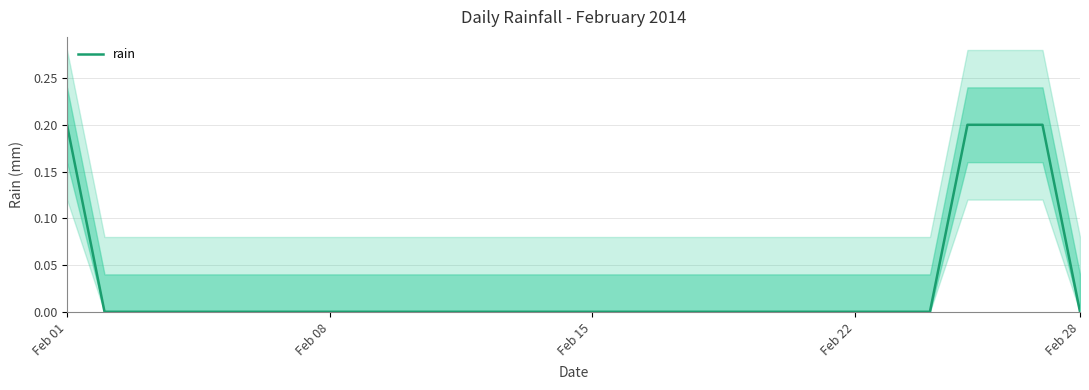

How many values are between 0 and 1?

28